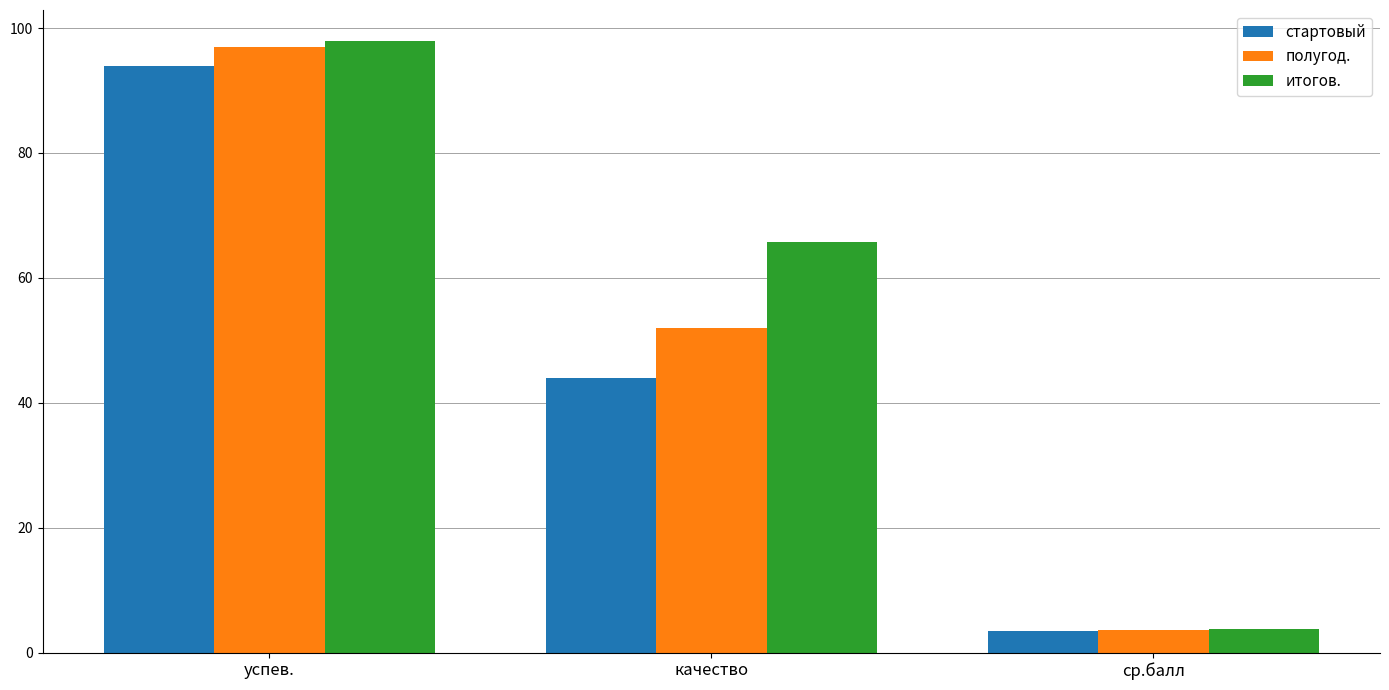

Where does the итогов. series first go above 65?

успев.